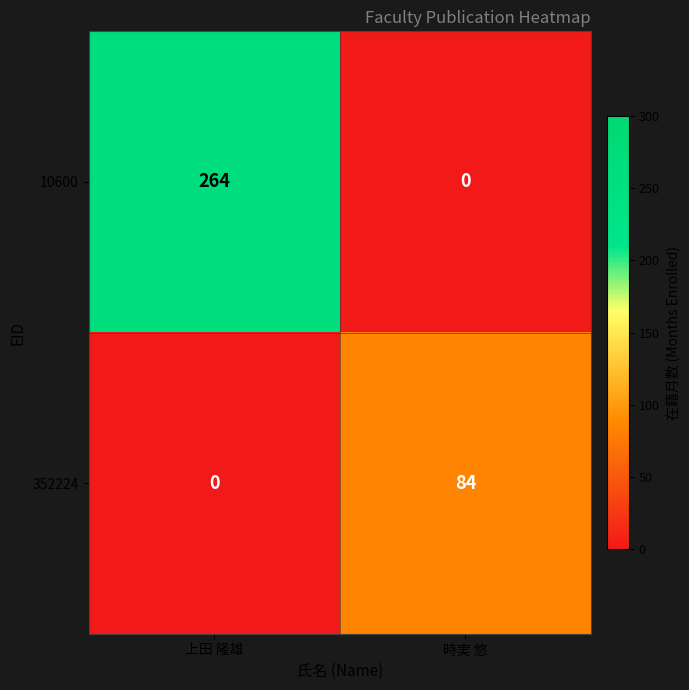

Count the number of data series in this chart.

2